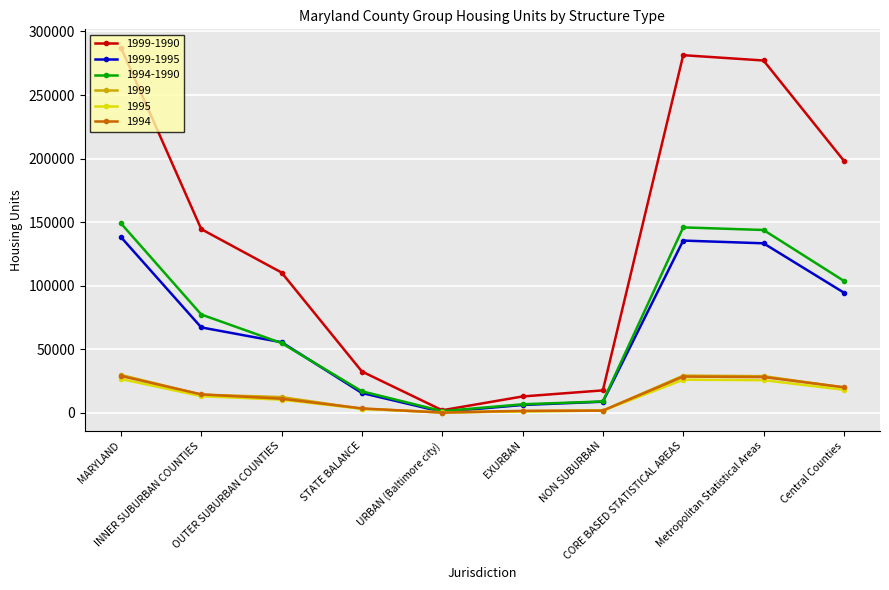

Which series has the largest range (max minus min)?

1999-1990